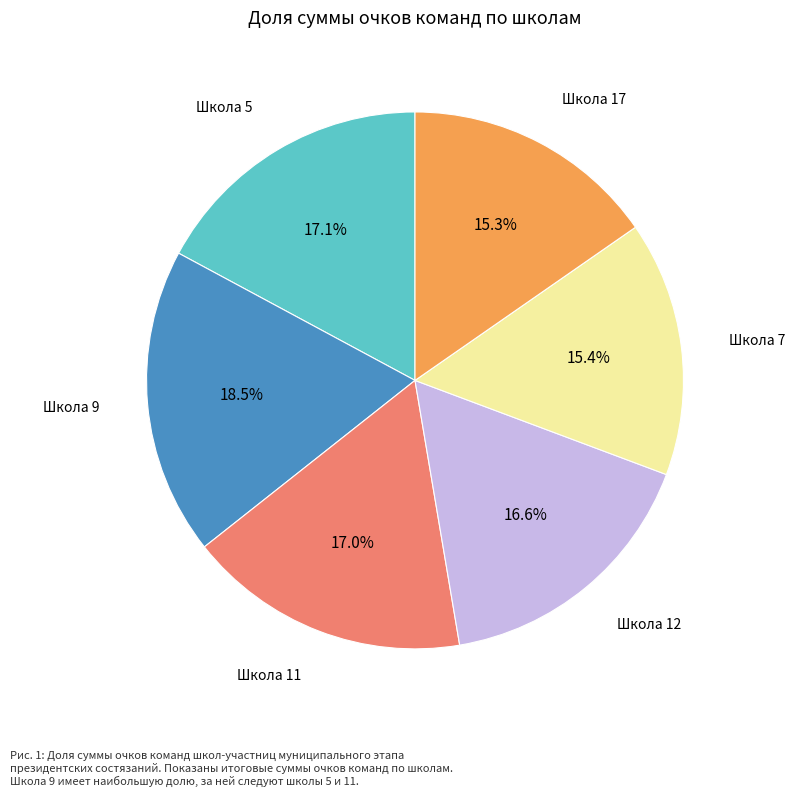

Is there any slice that represents more than half of the pie?

No